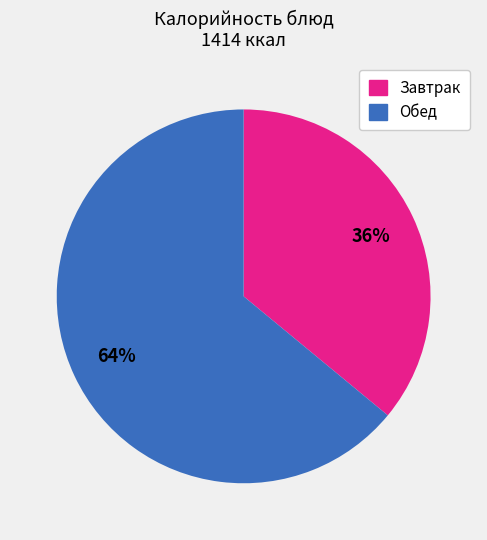

Which category has the smallest portion of the pie?

36%